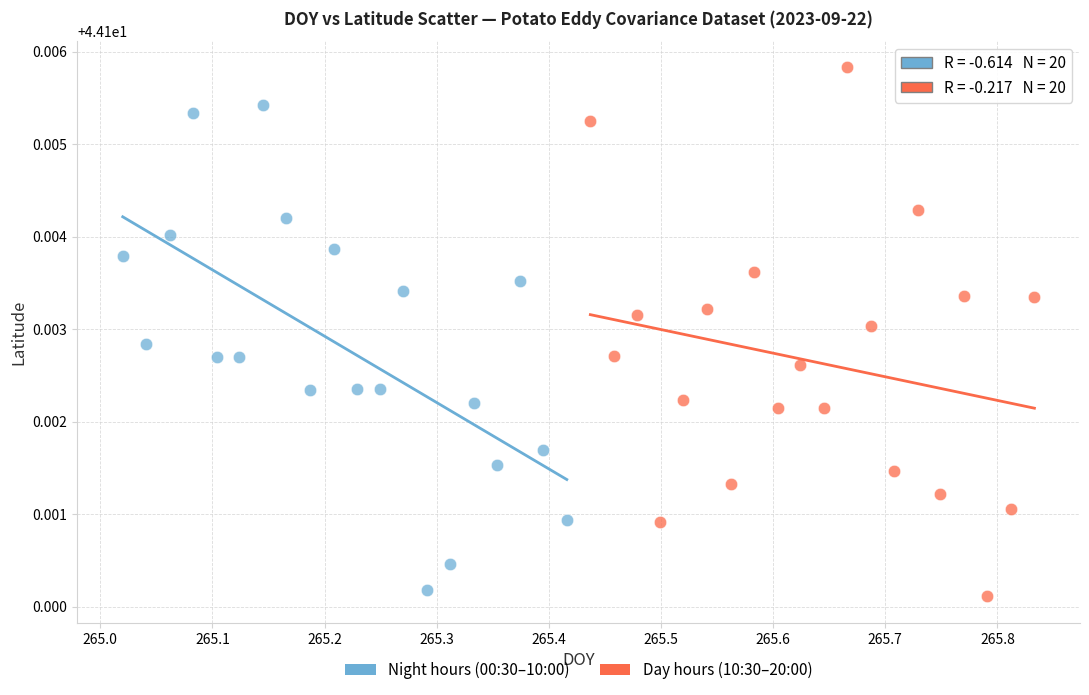

Which series has the largest Y range (max minus min)?

Day hours (10:30–20:00)